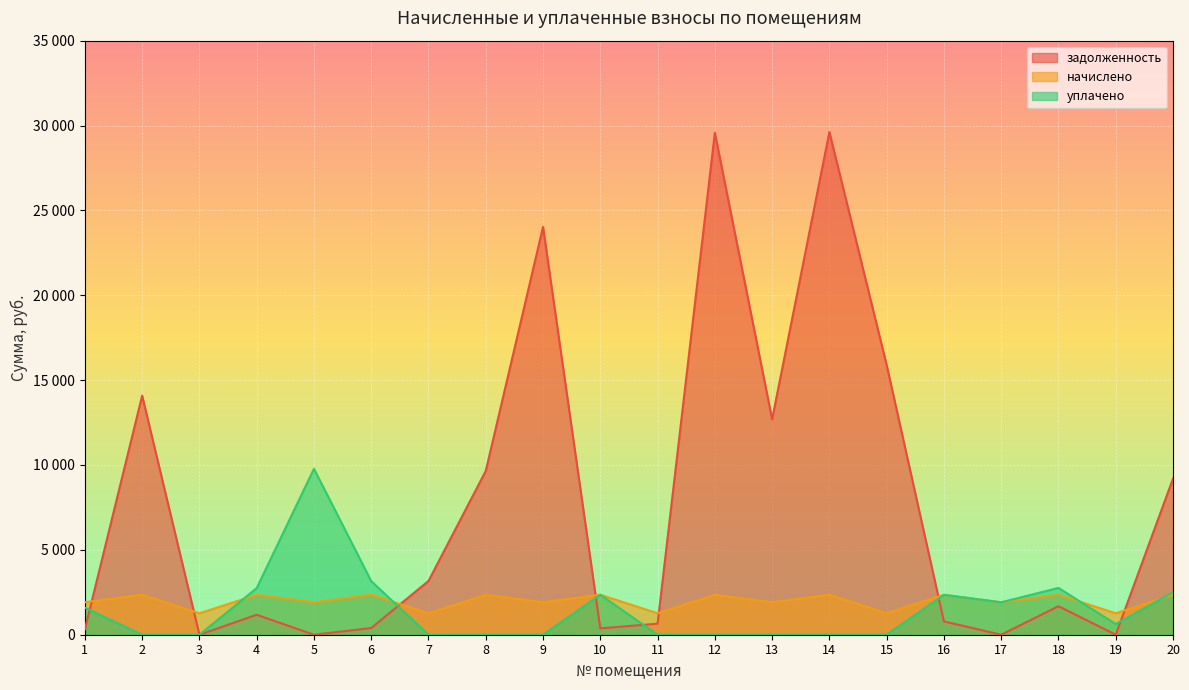

Where does the начислено series first go above 2351?

2